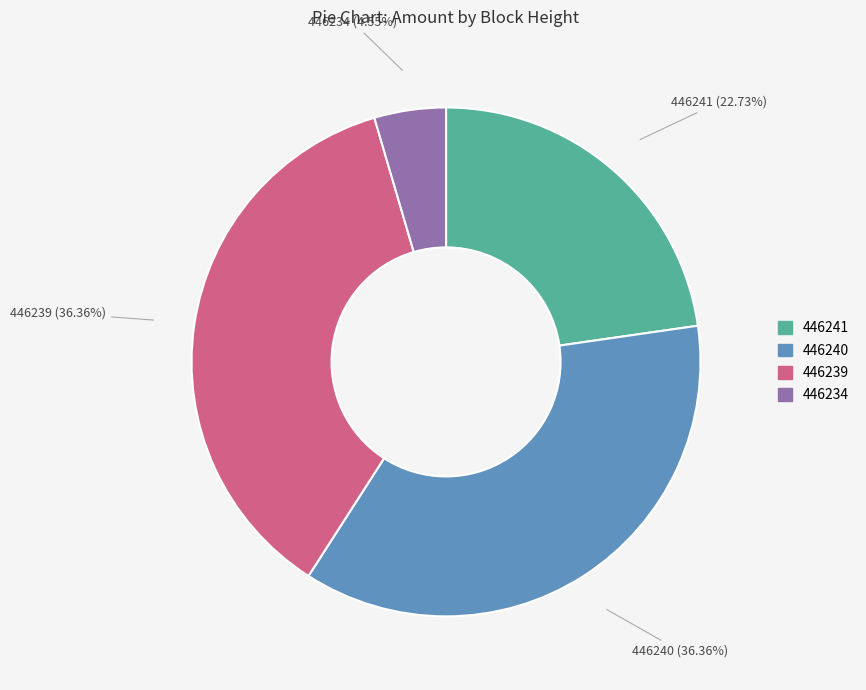

Which category has the smallest portion of the pie?

446234